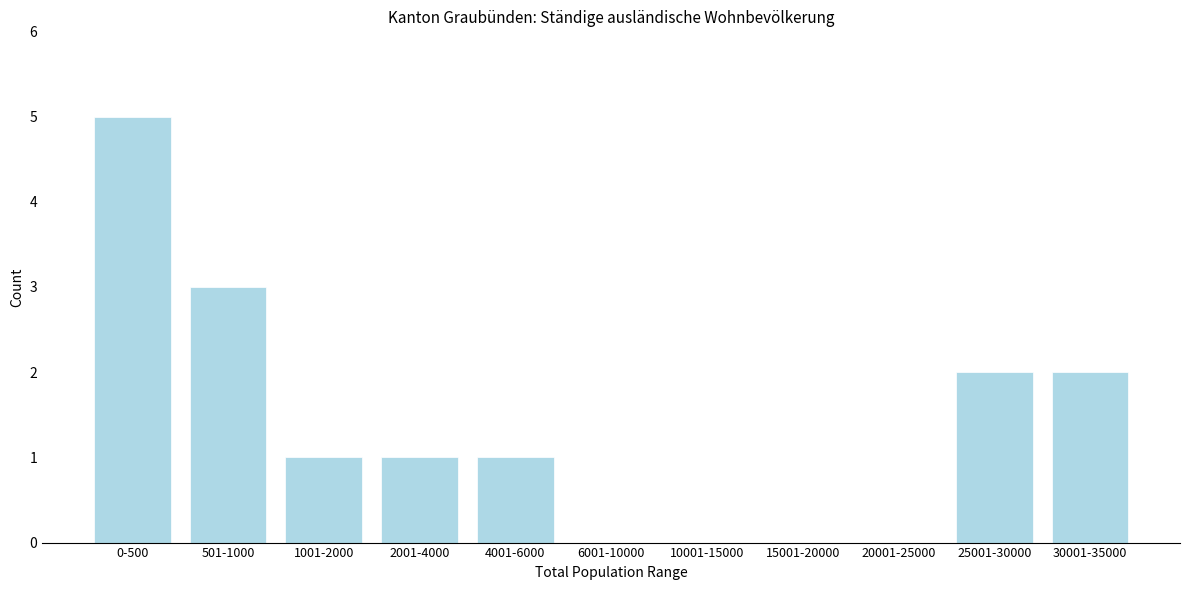

Reading right to left, extract all data points from this chart.

30001-35000=2	25001-30000=2	20001-25000=0	15001-20000=0	10001-15000=0	6001-10000=0	4001-6000=1	2001-4000=1	1001-2000=1	501-1000=3	0-500=5